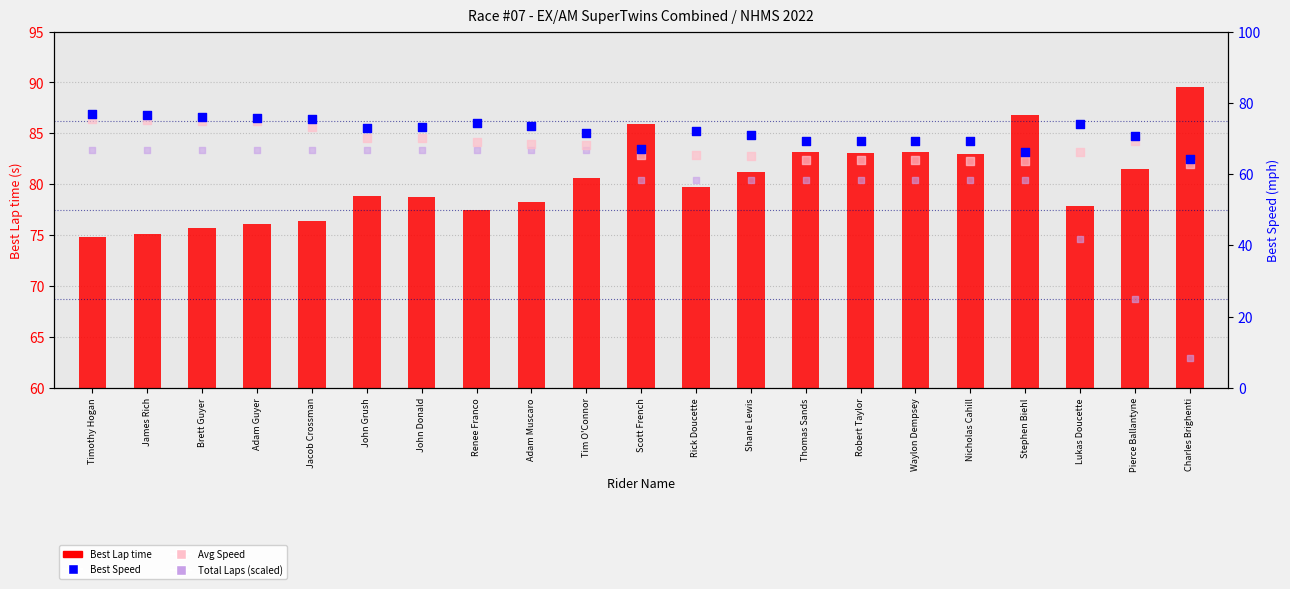

What is the total value across all series at John Donald?

288.7